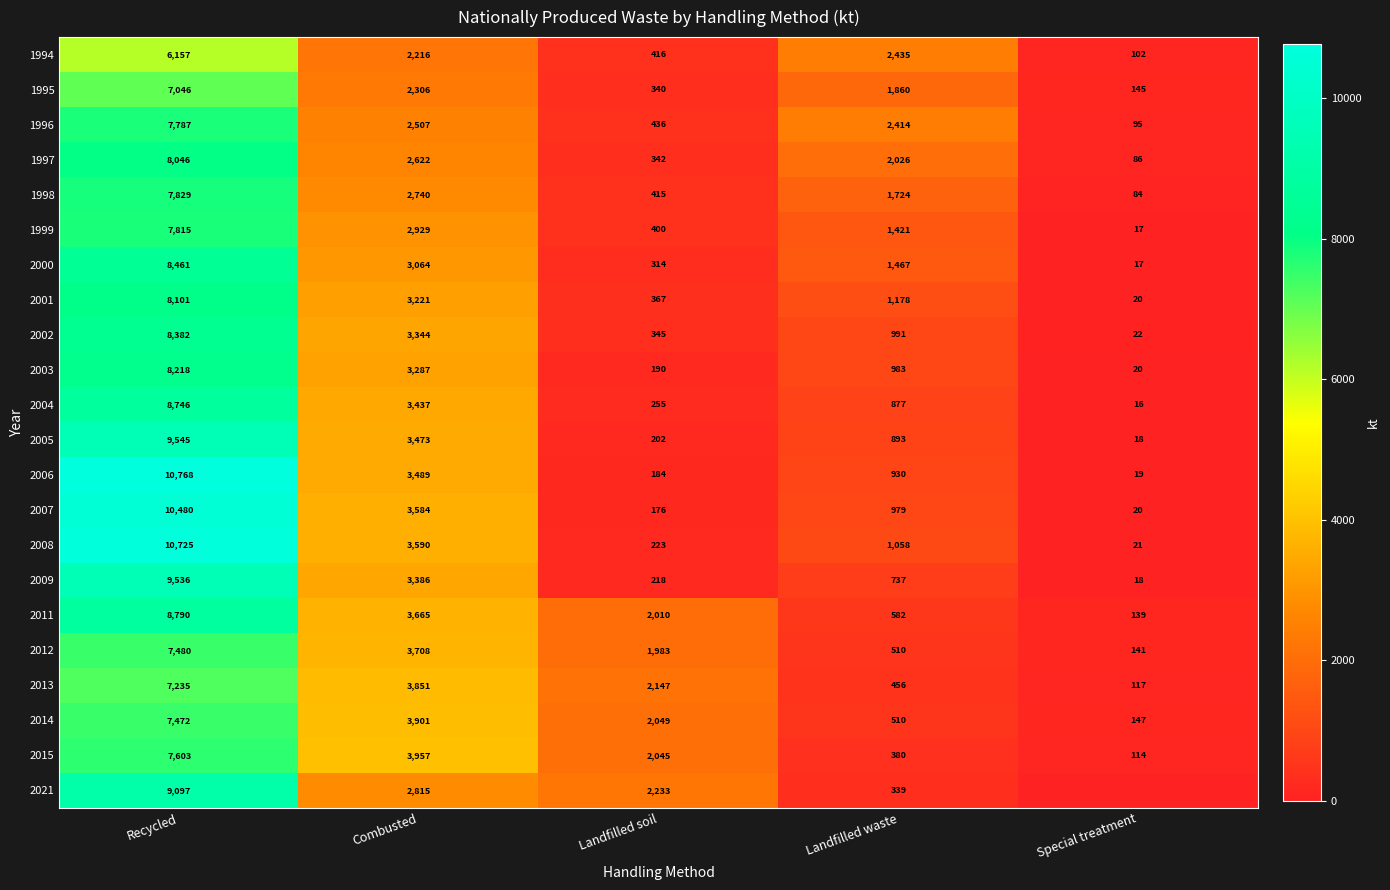

Between Landfilled soil and Landfilled waste, which series saw the biggest shift?

1994